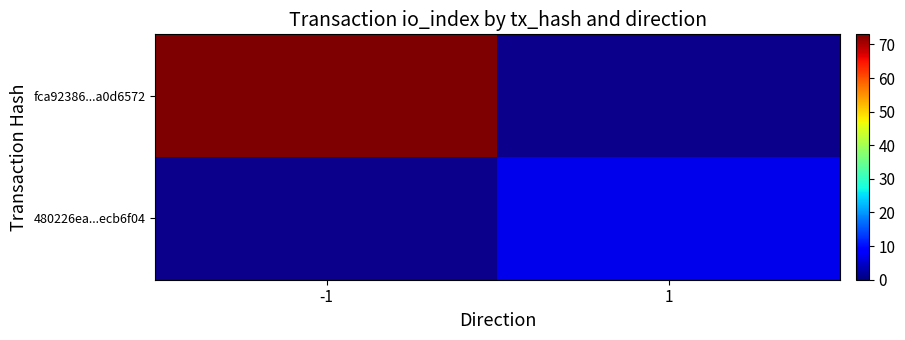

True or false: 480226ea...ecb6f04 has a value of 7.0 at 1.

True